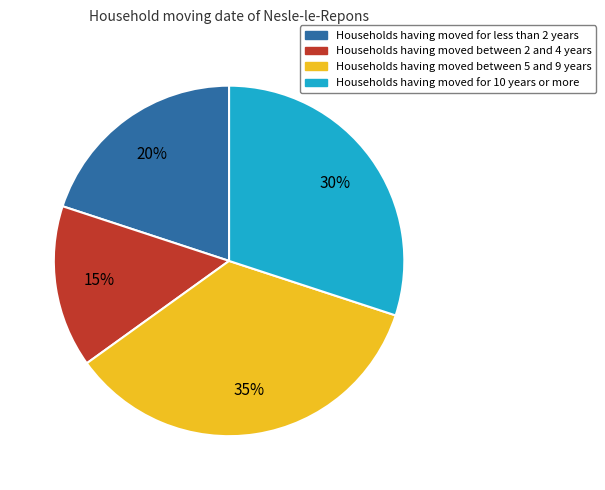

To the nearest percent, what is the difference between the largest and smallest slice percentages?

20%